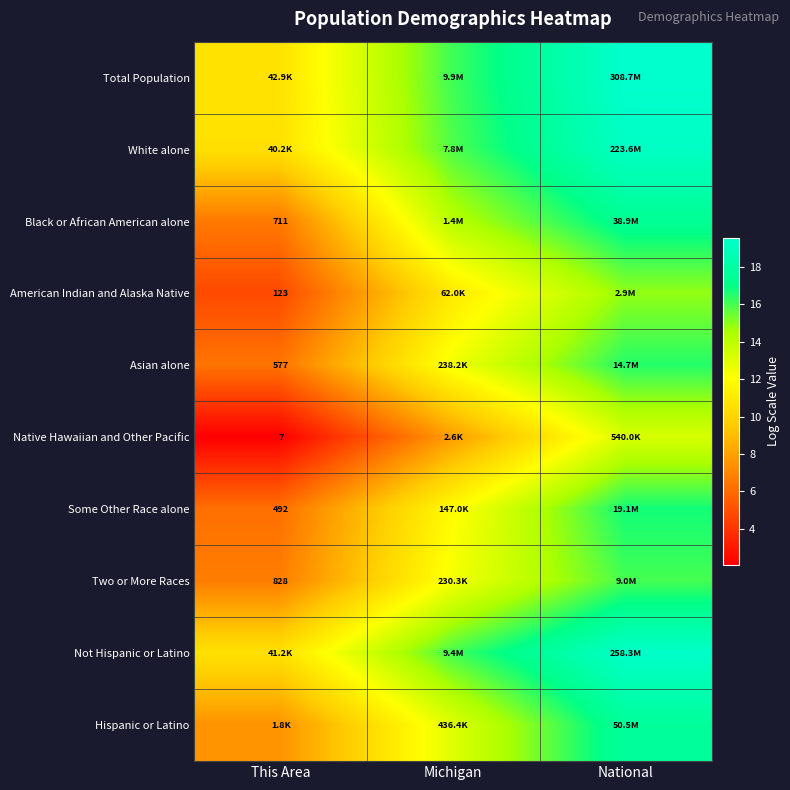

True or false: American Indian and Alaska Native has a value of 7.0 at This Area.

False